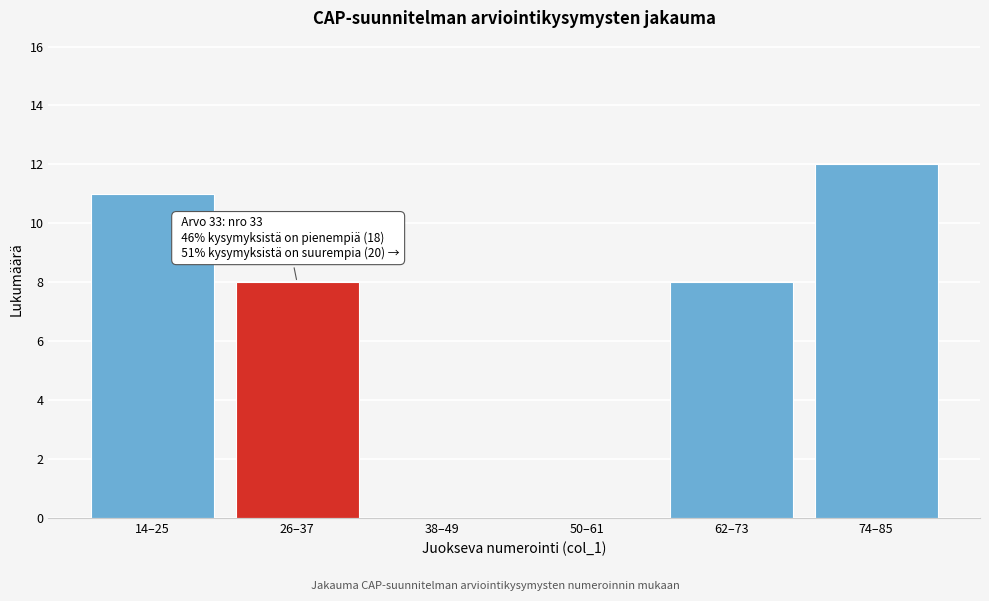

Reading left to right, transcribe all the data shown in this chart.

14–25=11	26–37=8	38–49=0	50–61=0	62–73=8	74–85=12